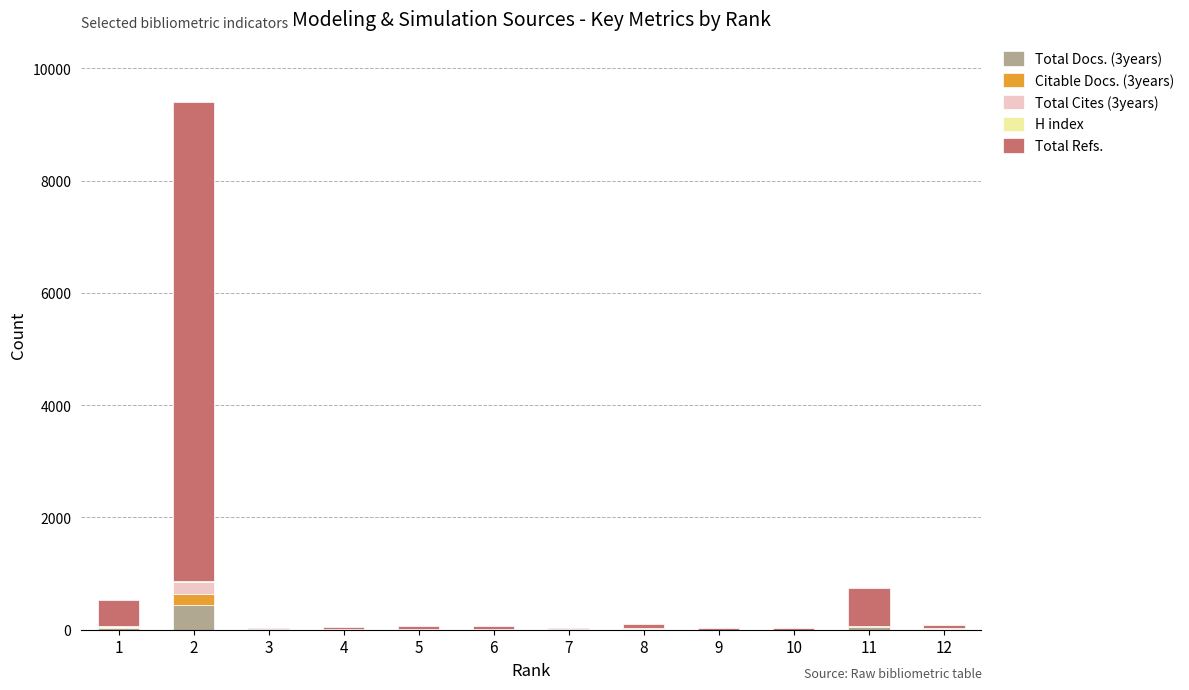

Between 4 and 5, which series saw the biggest shift?

Citable Docs. (3years)